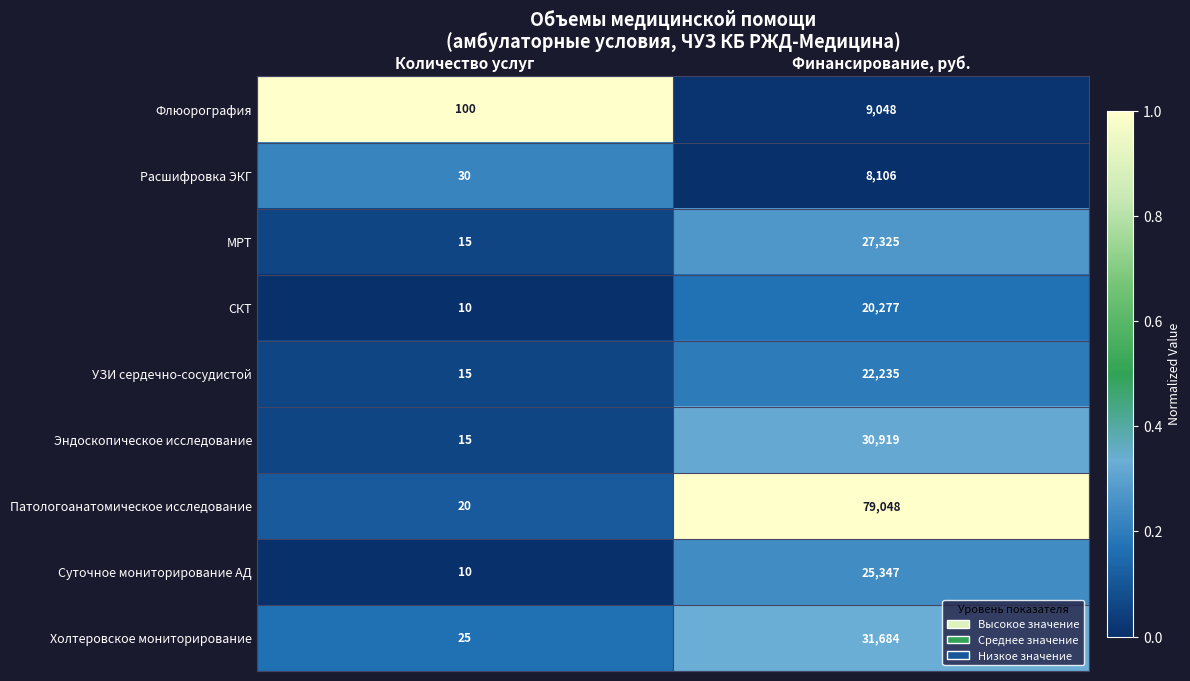

Reading right to left, what are all the values shown in this chart?

Флюорография: 9048	100
Расшифровка ЭКГ: 8106	30
МРТ: 27325	15
СКТ: 20277	10
УЗИ сердечно-сосудистой: 22235	15
Эндоскопическое исследование: 30919	15
Патологоанатомическое исследование: 79048	20
Суточное мониторирование АД: 25347	10
Холтеровское мониторирование: 31684	25